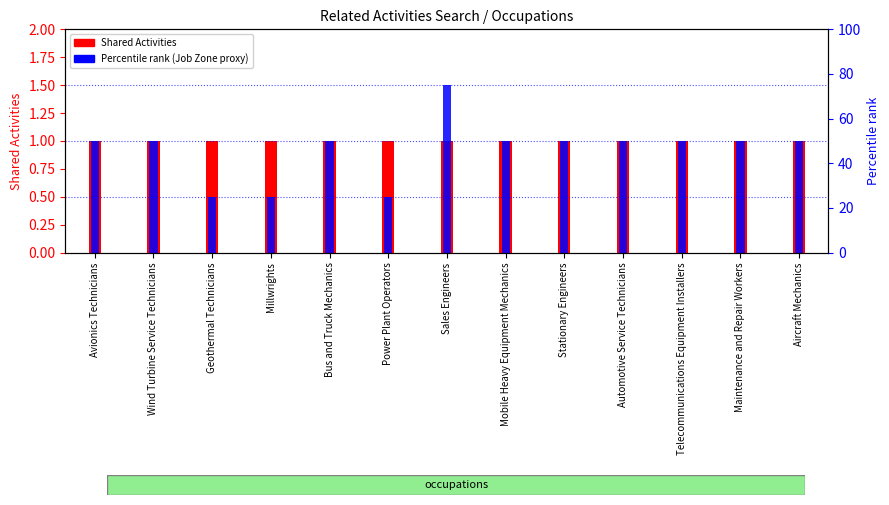

Is it true that Percentile rank (Job Zone proxy) equals 50 at Mobile Heavy Equipment Mechanics?

True